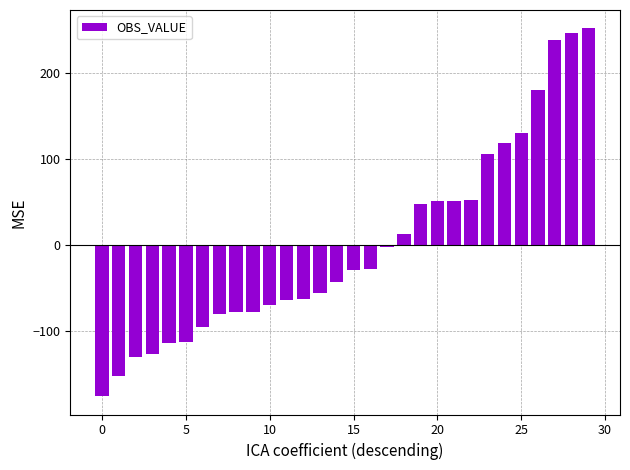

What is the maximum value shown in the chart?

251.8